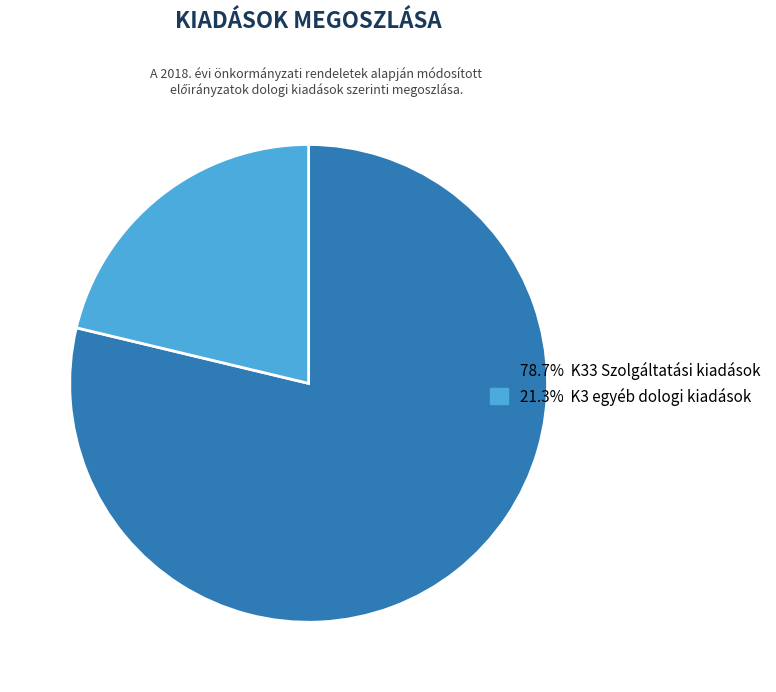

Does any single category account for the majority?

Yes